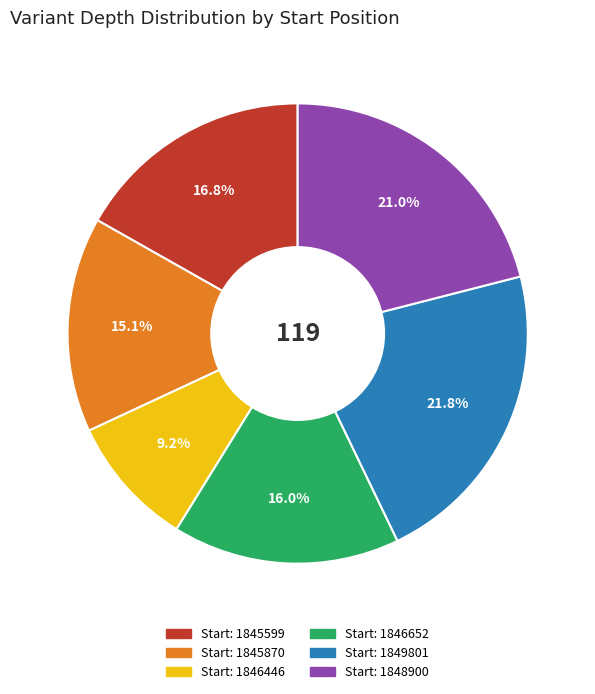

Does any single category account for the majority?

No